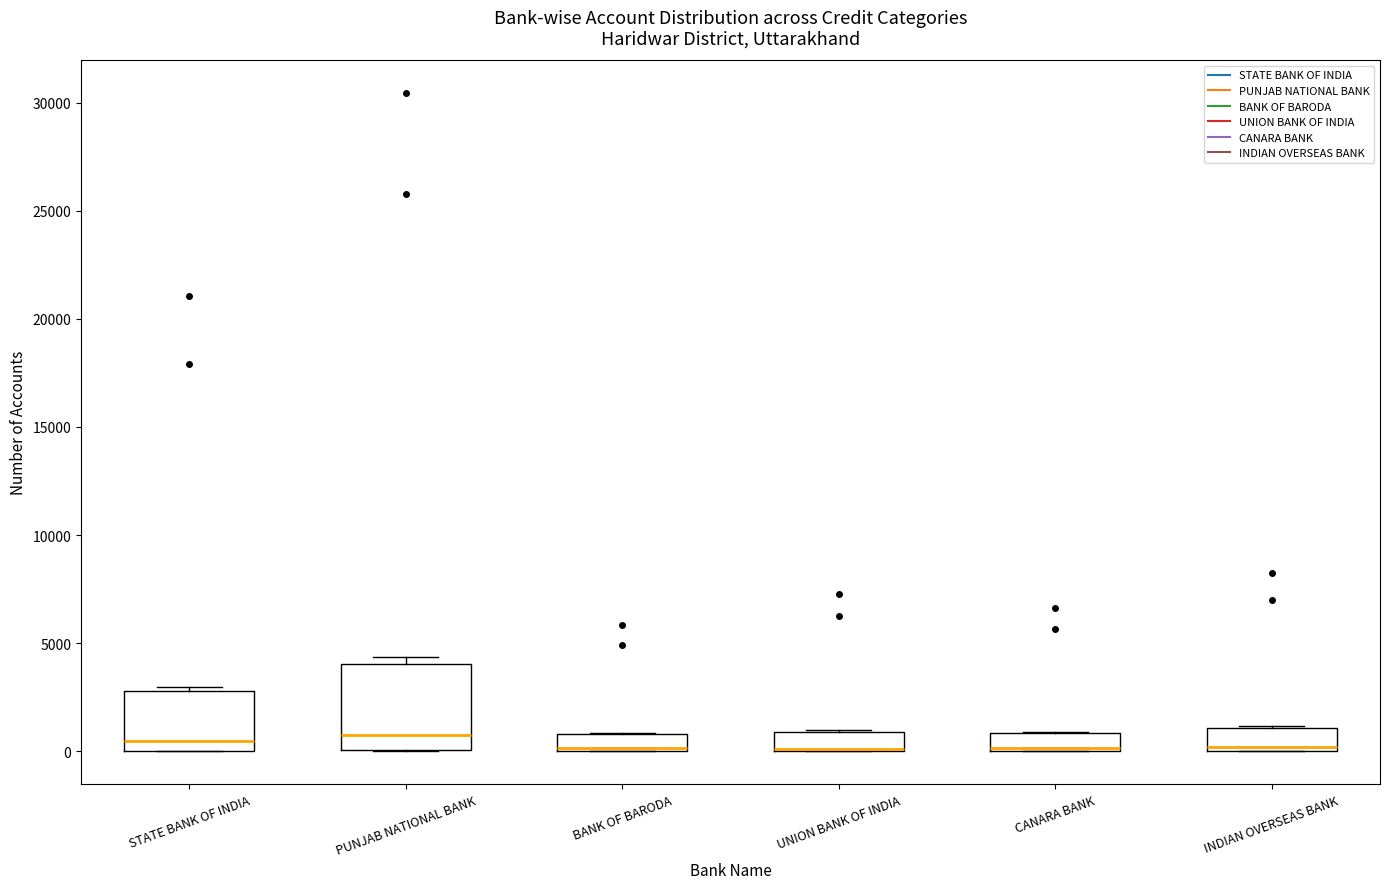

Reading left to right, transcribe this box plot: for each box, give where its median line is, the range the box spans, and where its two whiskers end, as read against the y-axis. The values are not printed on the chart, so give them approximately, as read against the axis.

STATE BANK OF INDIA: median 500, box 0 to 3000, whiskers 0 to 3000 (just above the box's upper edge)
PUNJAB NATIONAL BANK: median 1000, box 0 to 4000, whiskers 0 to 4500
BANK OF BARODA: median 0 (just above the box's lower edge), box 0 to 1000, whiskers 0 to 1000
UNION BANK OF INDIA: median 0 (drawn on the box's lower edge), box 0 to 1000, whiskers 0 to 1000
CANARA BANK: median 0 (just above the box's lower edge), box 0 to 1000, whiskers 0 to 1000
INDIAN OVERSEAS BANK: median 0 (just above the box's lower edge), box 0 to 1000, whiskers 0 to 1000